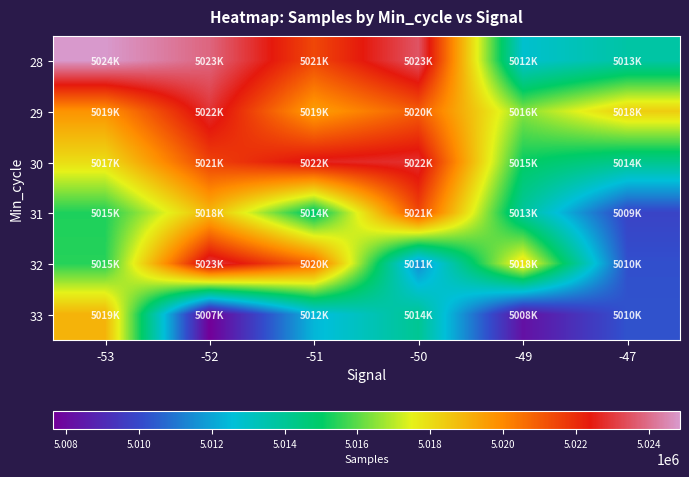

Reading right to left, extract all data points from this chart.

28: -47=5013678	-49=5012810	-50=5023525	-51=5021407	-52=5023852	-53=5024864
29: -47=5018376	-49=5016472	-50=5020975	-51=5019481	-52=5022891	-53=5019749
30: -47=5014178	-49=5015077	-50=5022843	-51=5022616	-52=5021513	-53=5017985
31: -47=5009838	-49=5013863	-50=5021399	-51=5014724	-52=5018909	-53=5015334
32: -47=5010181	-49=5018067	-50=5011452	-51=5020720	-52=5023108	-53=5015430
33: -47=5010259	-49=5008215	-50=5014064	-51=5012387	-52=5007645	-53=5019010